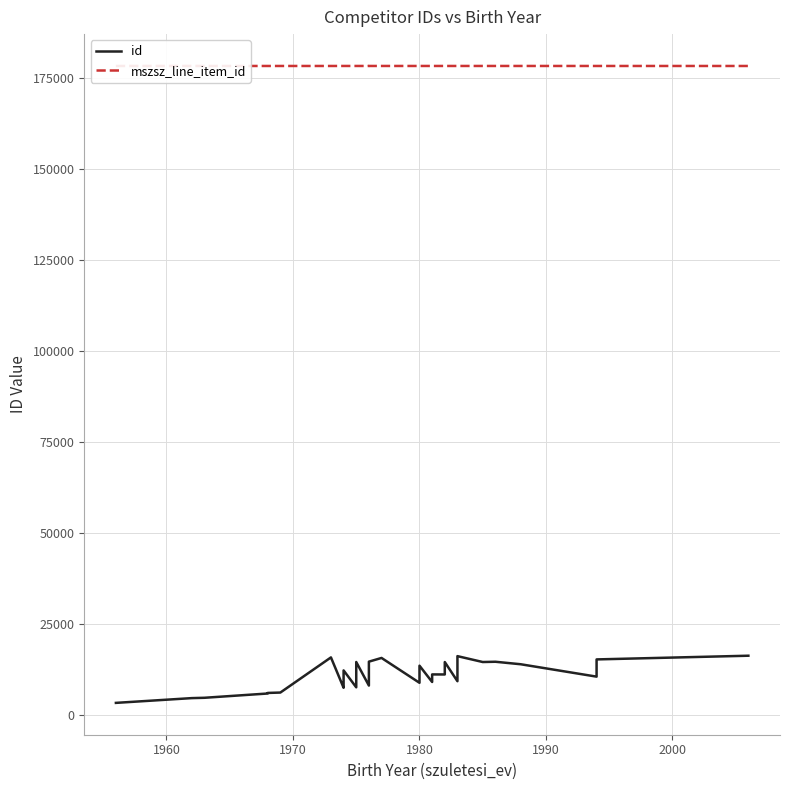

What are all the series names shown in the legend?

id, mszsz_line_item_id